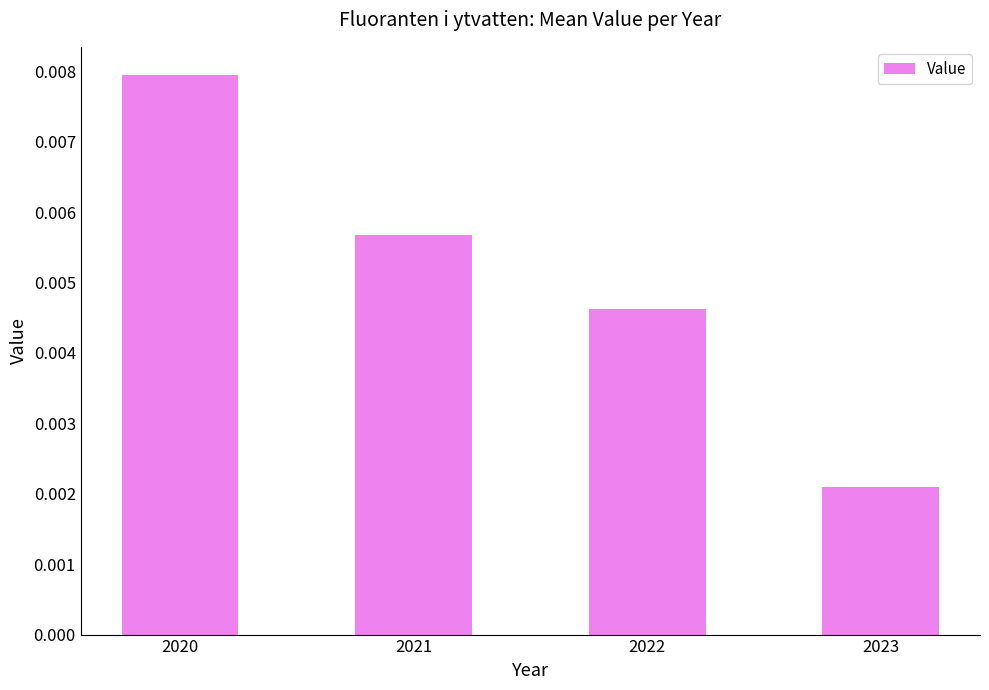

Count the number of data series in this chart.

1